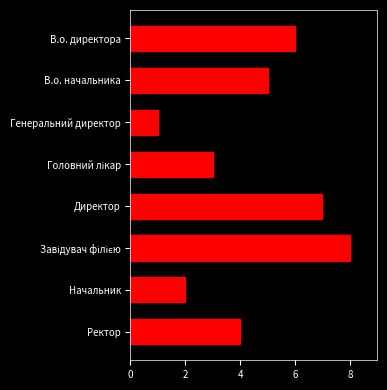

What is the sum of all values?

36